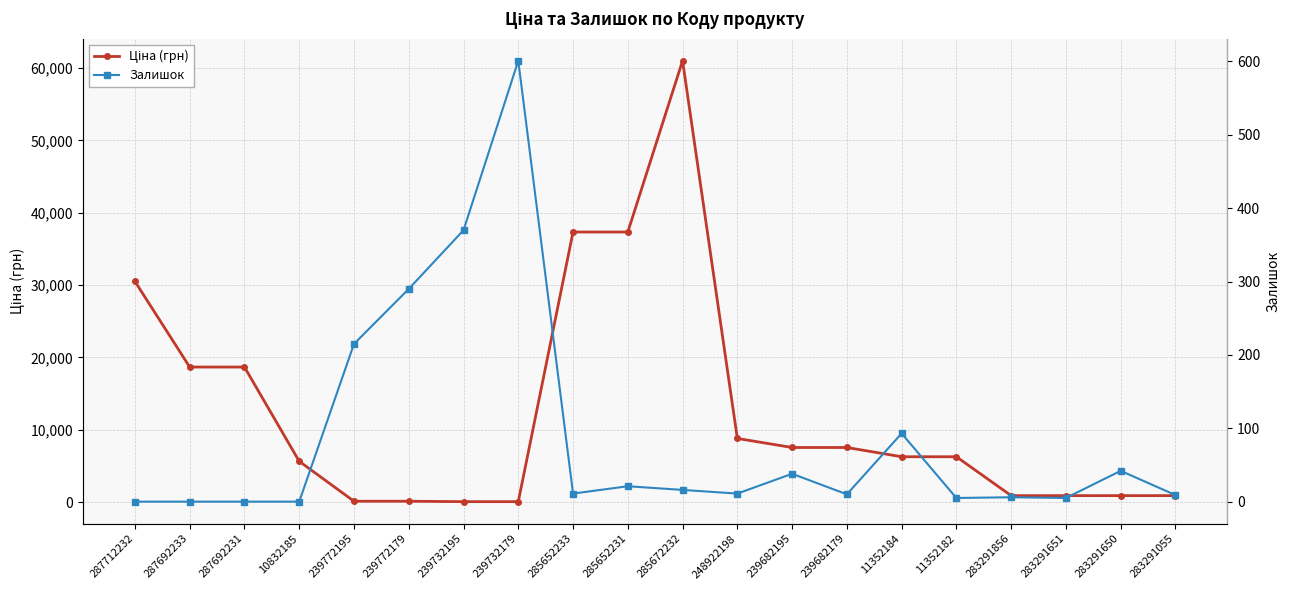

Reading left to right, list all the values displayed in this chart.

Ціна (грн): 287712232=30512.3	287692233=18671.5	287692231=18671.5	10832185=5636.0	239772195=113.3	239772179=113.3	239732195=56.7	239732179=56.7	285652233=37343.0	285652231=37343.0	285672232=61024.7	248922198=8797.6	239682195=7545.9	239682179=7545.9	11352184=6266.7	11352182=6266.7	283291856=889.9	283291651=889.9	283291650=889.9	283291055=889.9
Залишок: 287712232=0.0	287692233=0.0	287692231=0.0	10832185=0.0	239772195=215.0	239772179=290.0	239732195=370.0	239732179=601.0	285652233=11.0	285652231=21.0	285672232=16.0	248922198=11.0	239682195=38.0	239682179=10.0	11352184=93.0	11352182=5.0	283291856=6.0	283291651=5.0	283291650=42.0	283291055=9.0